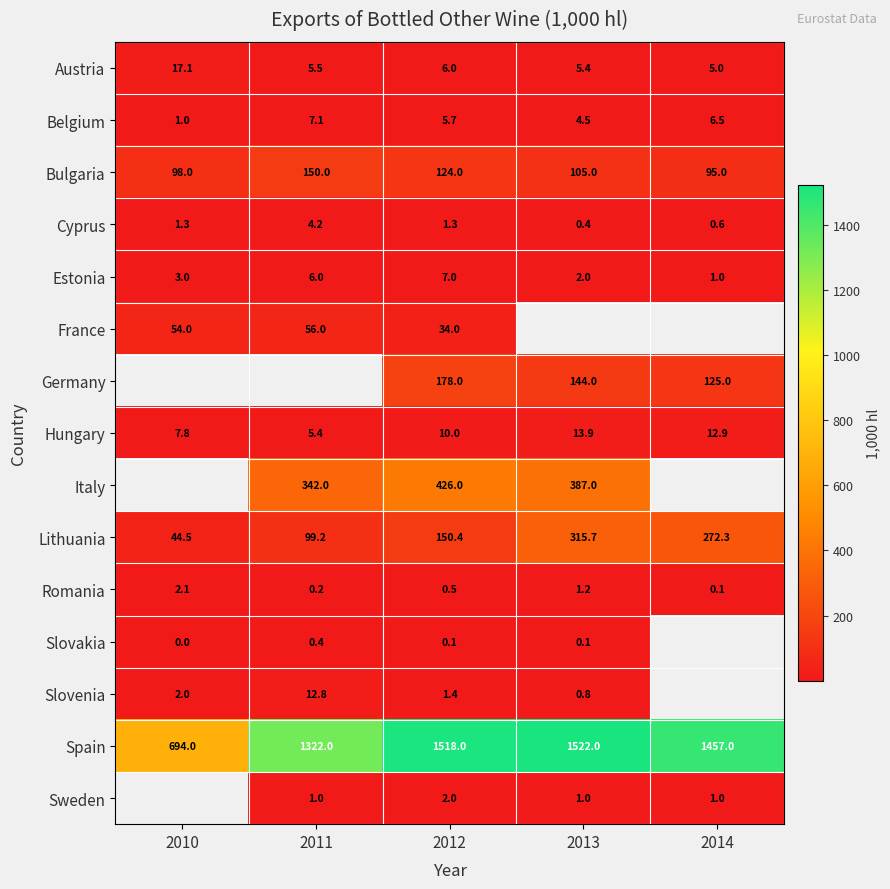

The value of Romania at 2010 is 2.8. True or false?

False